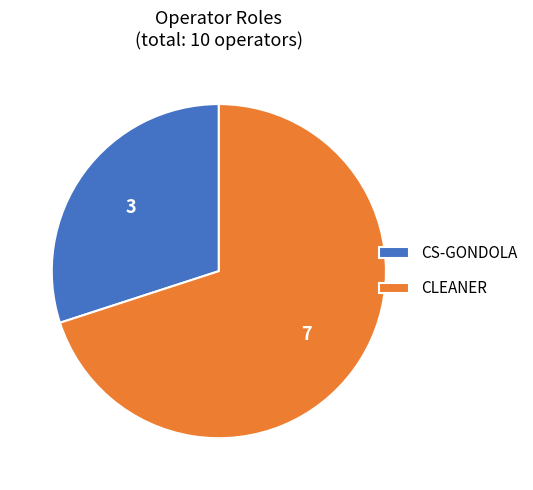

The CLEANER slice represents 70% of the pie. True or false?

True